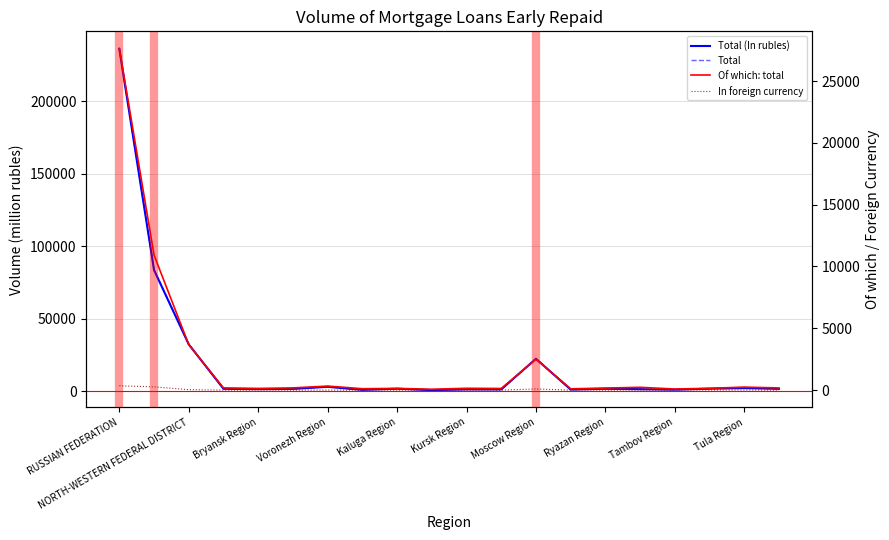

What is the average value of the In foreign currency series?

38